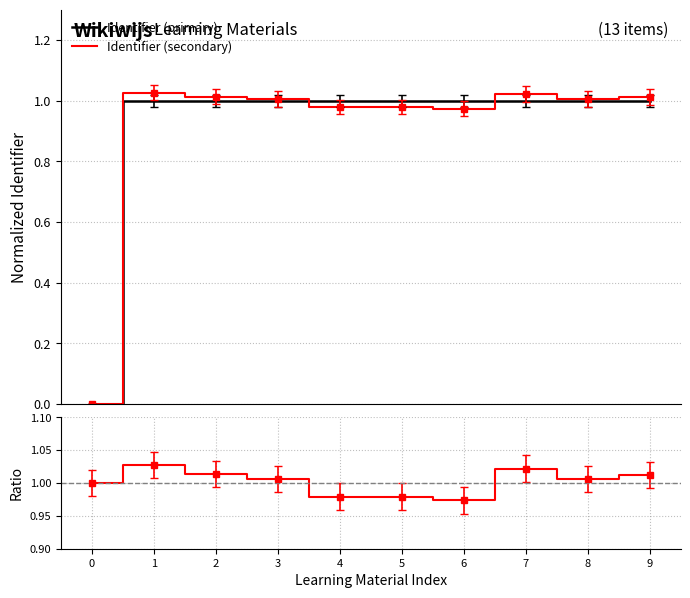

Reading left to right, list all the values displayed in this chart.

Identifier (primary): 0=0.0	1=1.0	2=1.0	3=1.0	4=1.0	5=1.0	6=1.0	7=1.0	8=1.0	9=1.0
Identifier (secondary): 0=0.0	1=1.0	2=1.0	3=1.0	4=1.0	5=1.0	6=1.0	7=1.0	8=1.0	9=1.0
Ratio: 0=1.0	1=1.0	2=1.0	3=1.0	4=1.0	5=1.0	6=1.0	7=1.0	8=1.0	9=1.0